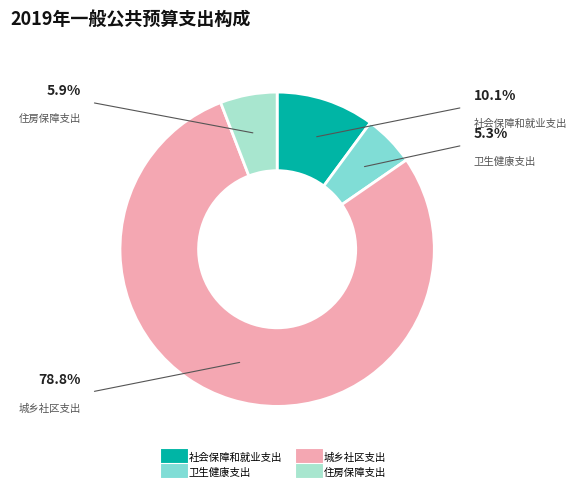

Which slice represents more than half of the pie?

城乡社区支出